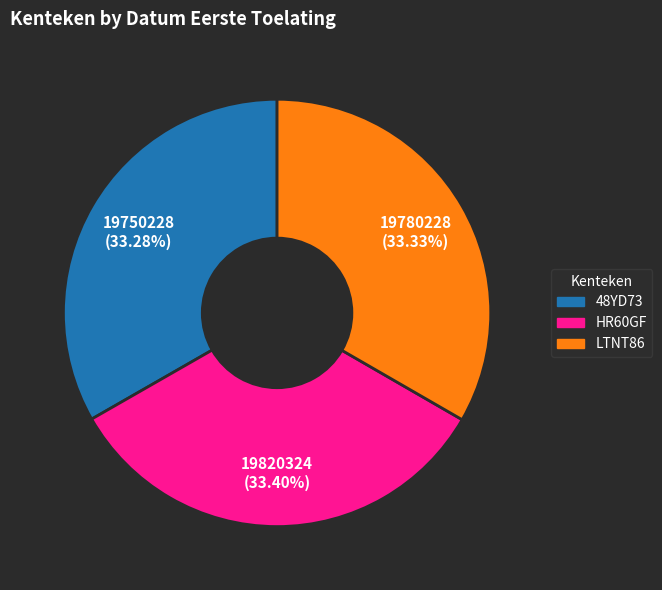

The 48YD73 slice represents 24% of the pie. True or false?

False